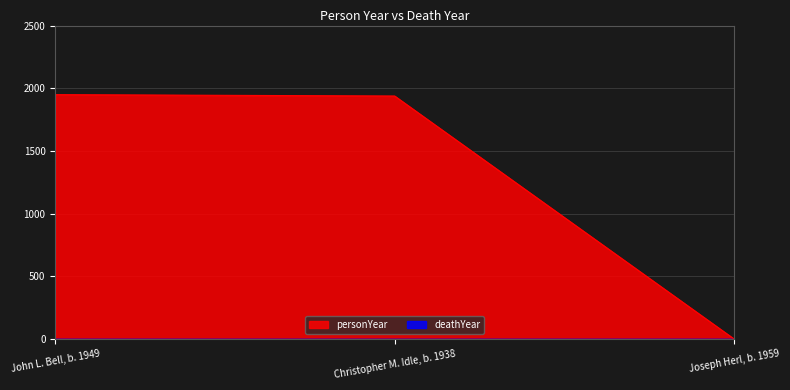

Which category has the lowest value across all series?

Joseph Herl, b. 1959